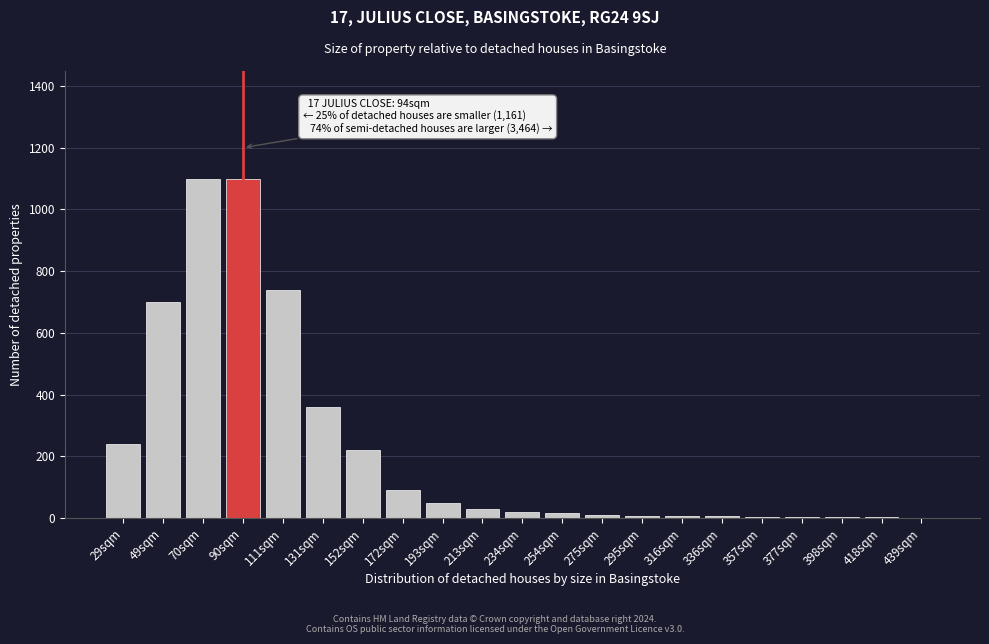

The chart shows a value of 508 at 131sqm. True or false?

False